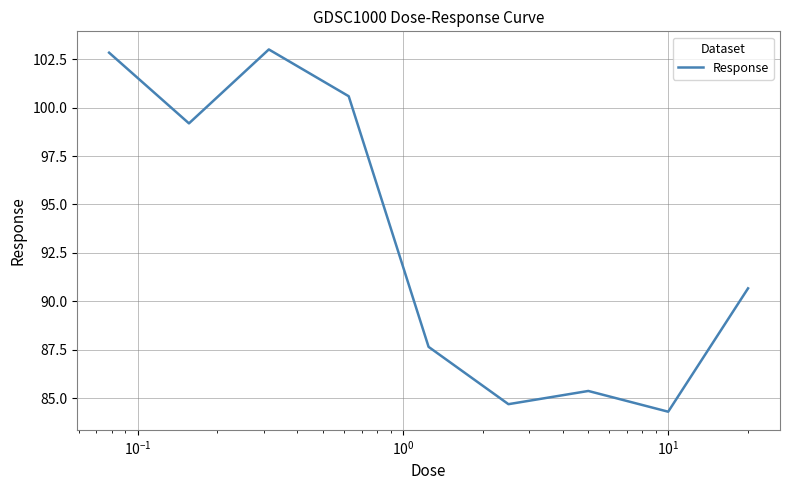

What is the smallest value displayed?

84.3